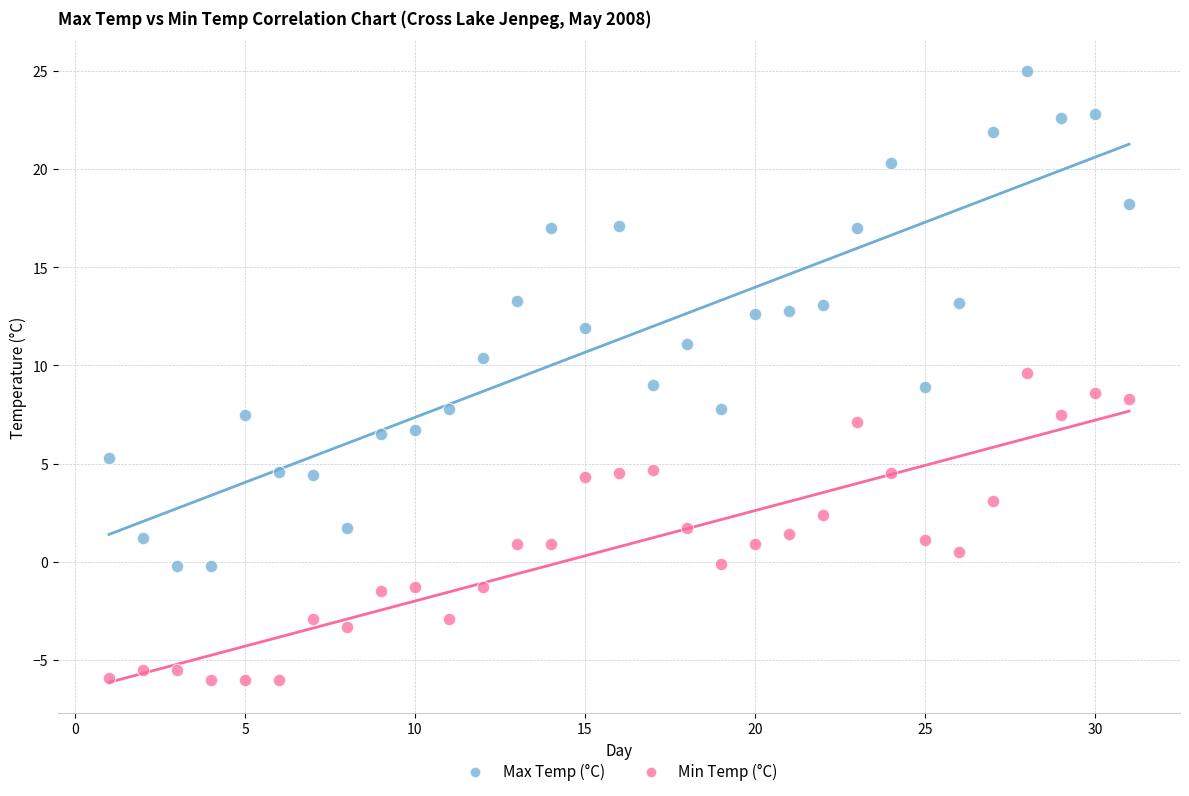

Which series contains the lowest Y value?

Min Temp (°C)